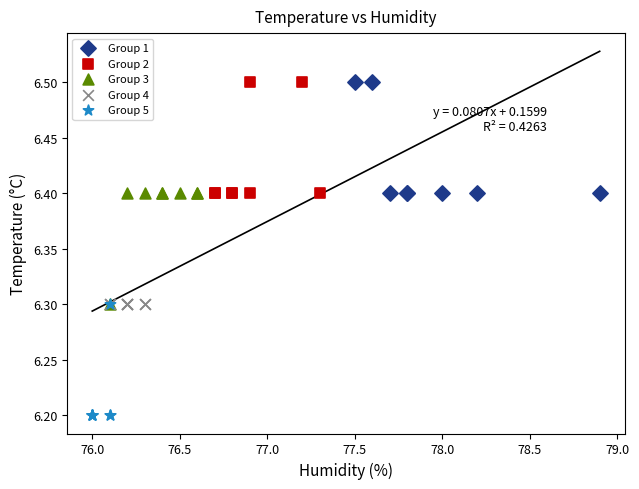

Which series contains the lowest Y value?

Group 5